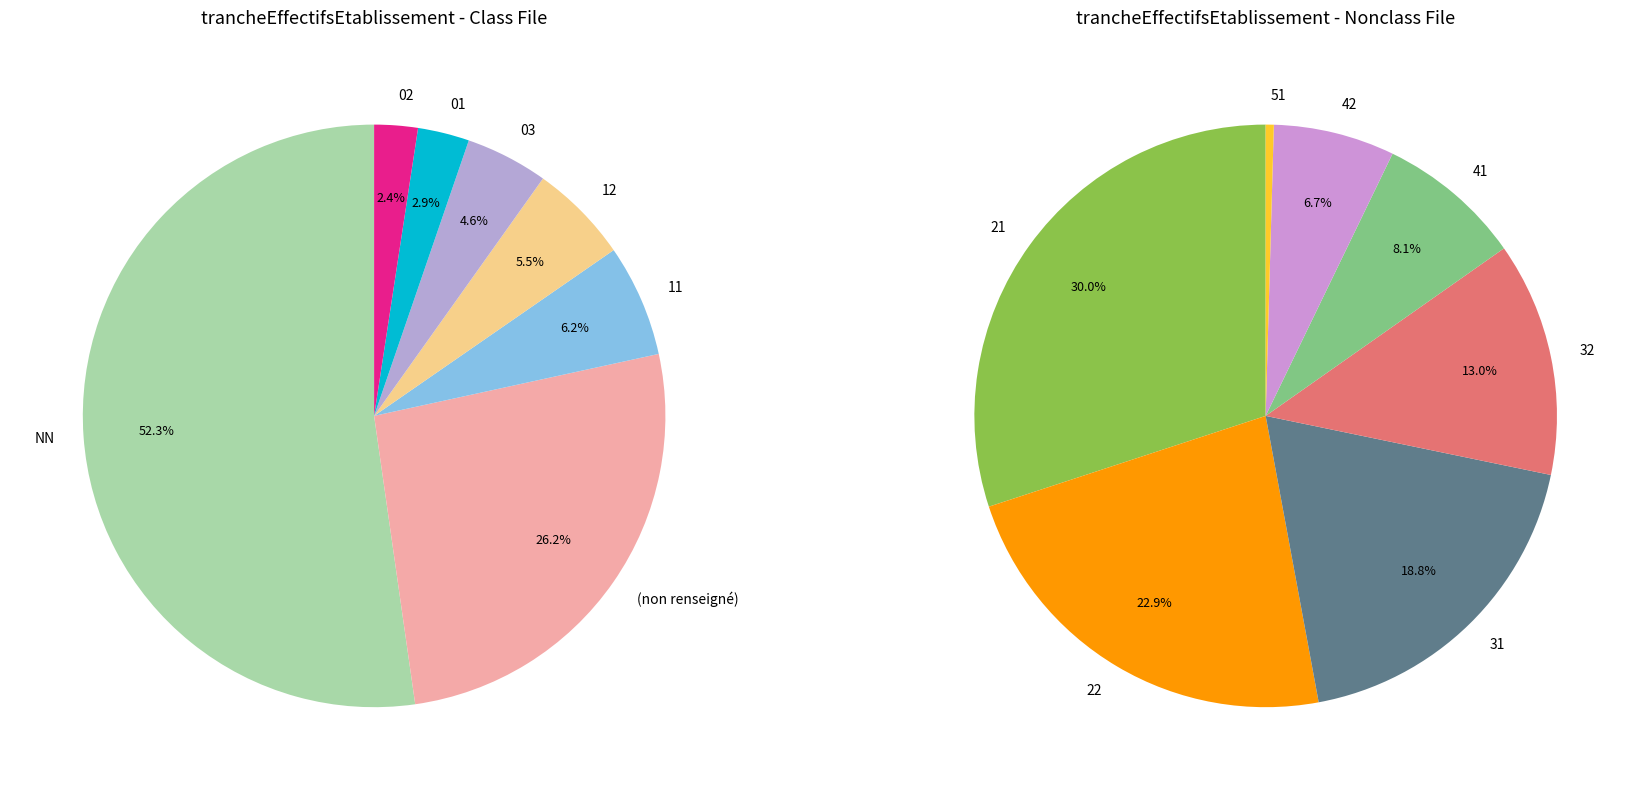

Count the number of slices in the pie.

14